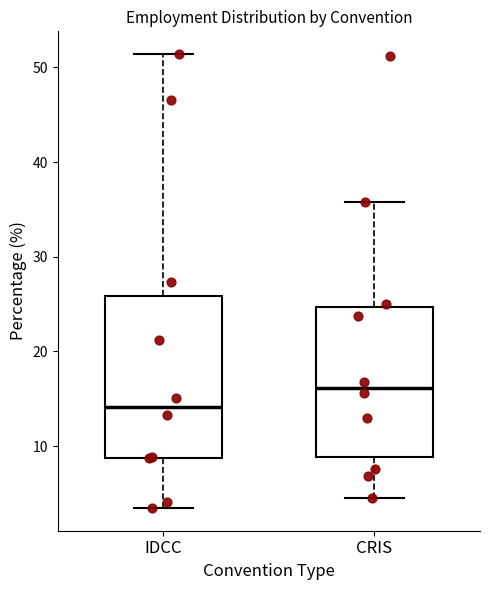

Reading left to right, transcribe this box plot: for each box, give where its median line is, the range the box spans, and where its two whiskers end, as read against the y-axis. The values are not printed on the chart, so give them approximately, as read against the axis.

IDCC: median 14, box 9 to 26, whiskers 3 to 51
CRIS: median 16, box 9 to 25, whiskers 4 to 36